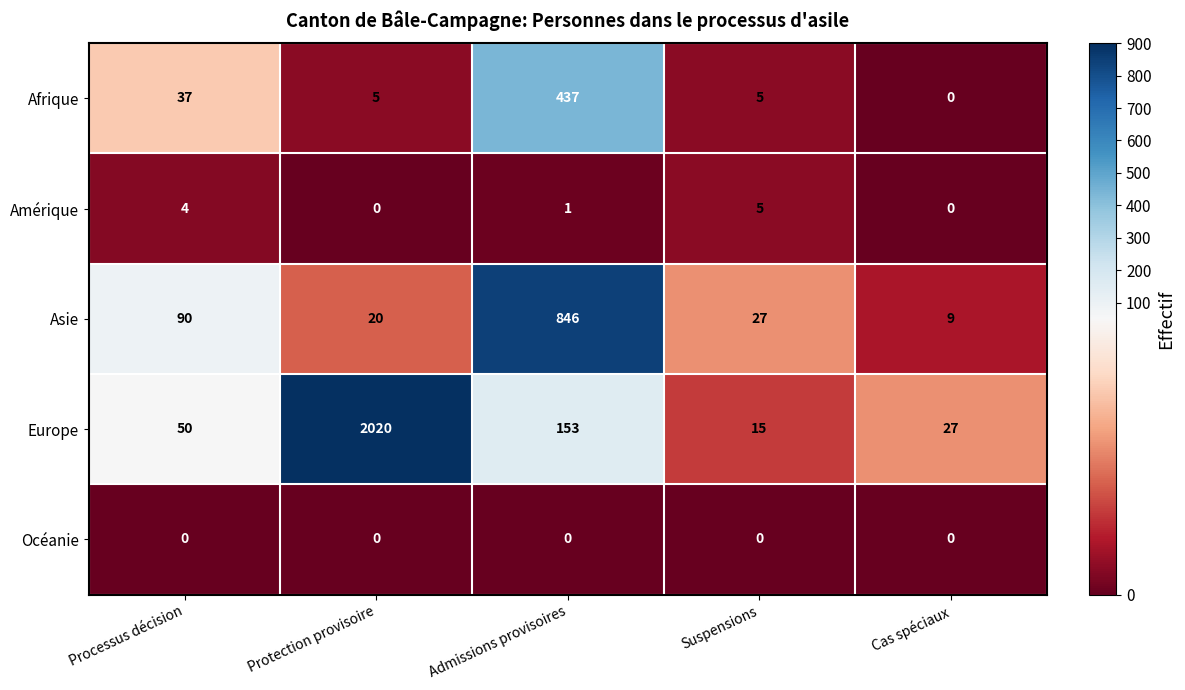

The Asie series shows 1449 at Admissions provisoires. True or false?

False